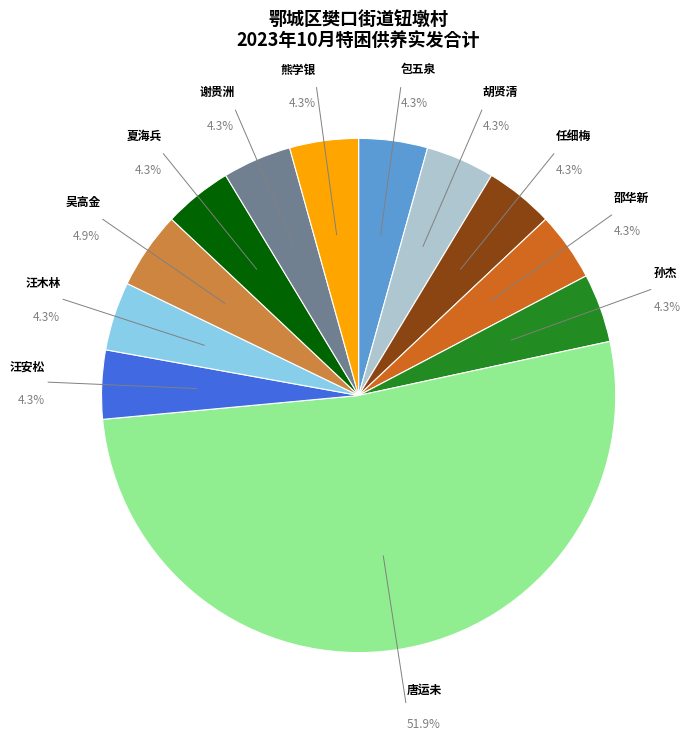

Is there a majority slice in this chart?

Yes